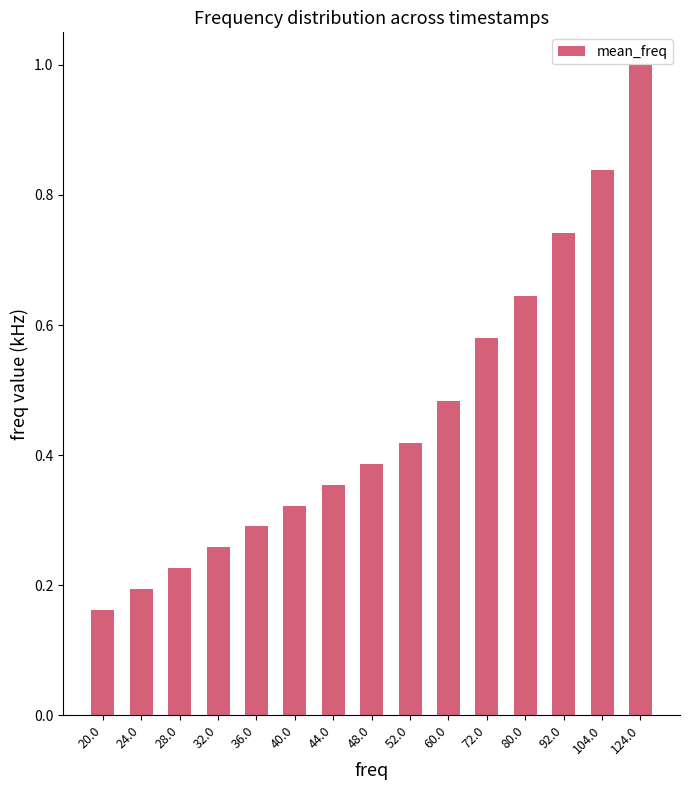

Which label corresponds to the largest value in the chart?

124.0